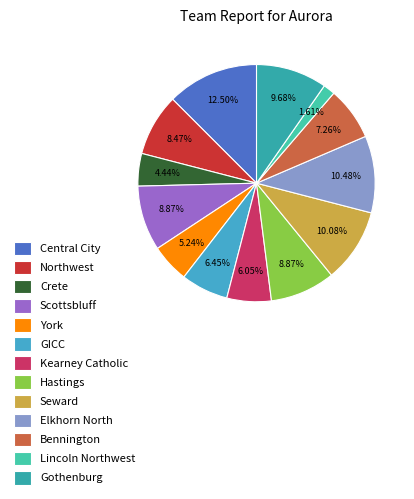

Between Northwest and Lincoln Northwest, which is larger?

Northwest